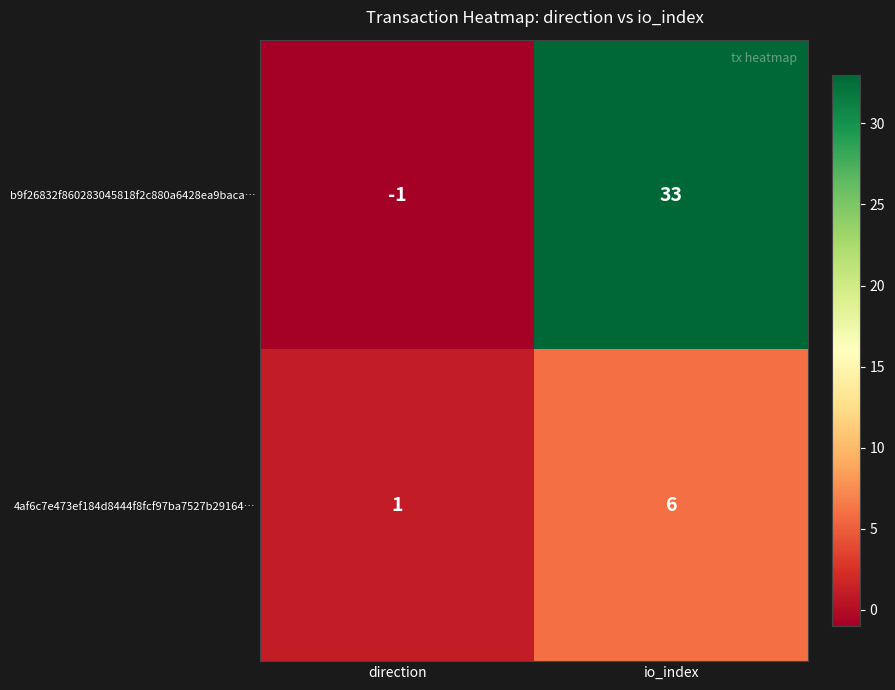

What is the difference between the b9f26832f860283045818f2c880a6428ea9baca… values at direction and io_index?

34